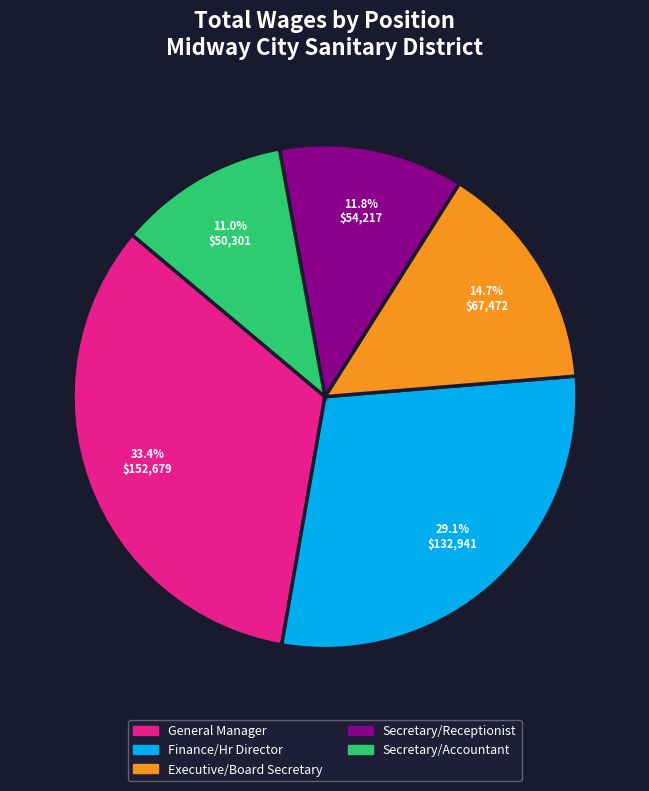

To the nearest percent, what is the average slice percentage?

20%